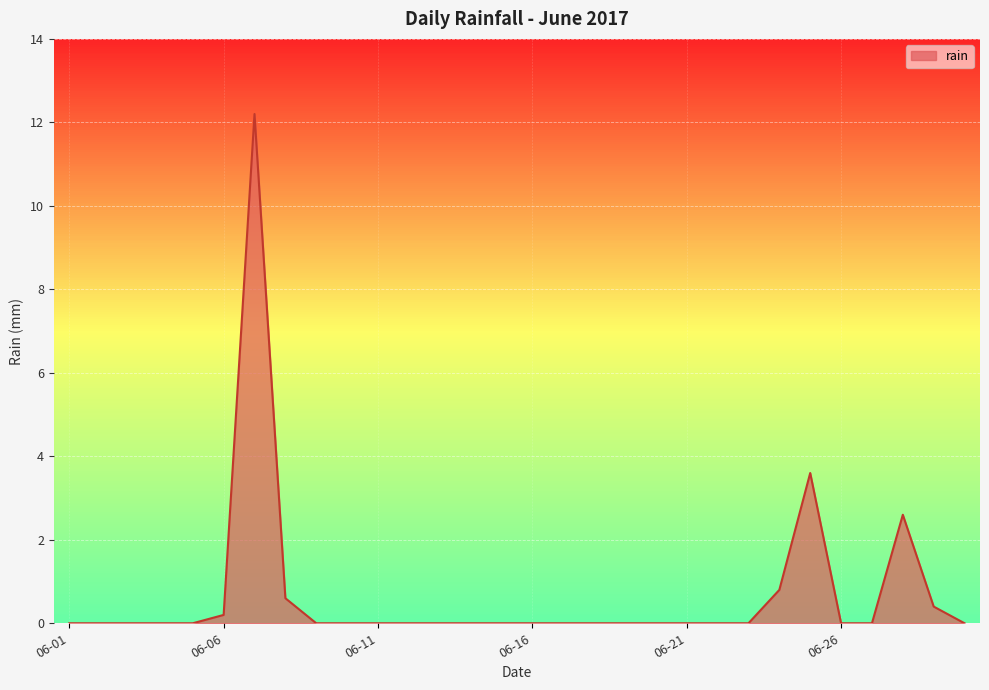

Reading left to right, extract all data points from this chart.

0.0	0.0	0.0	0.0	0.0	0.2	12.2	0.6	0.0	0.0	0.0	0.0	0.0	0.0	0.0	0.0	0.0	0.0	0.0	0.0	0.0	0.0	0.0	0.8	3.6	0.0	0.0	2.6	0.4	0.0